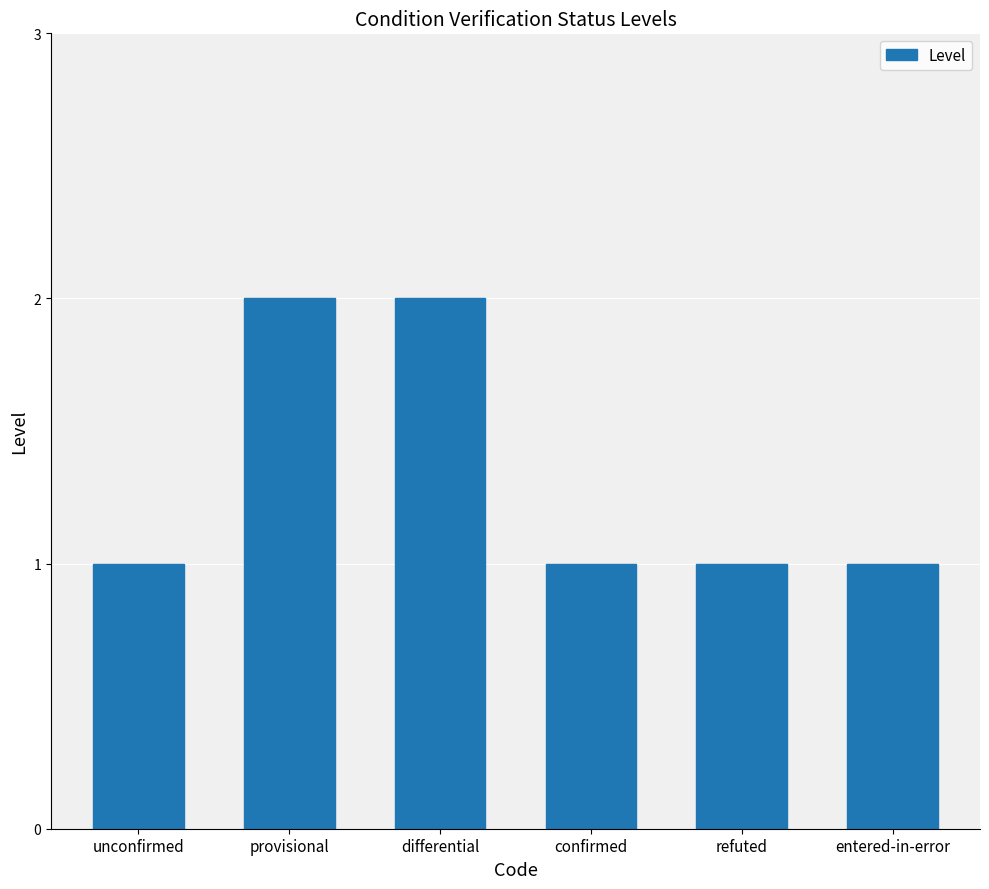

What is the value of the 4th bar from the left?

1